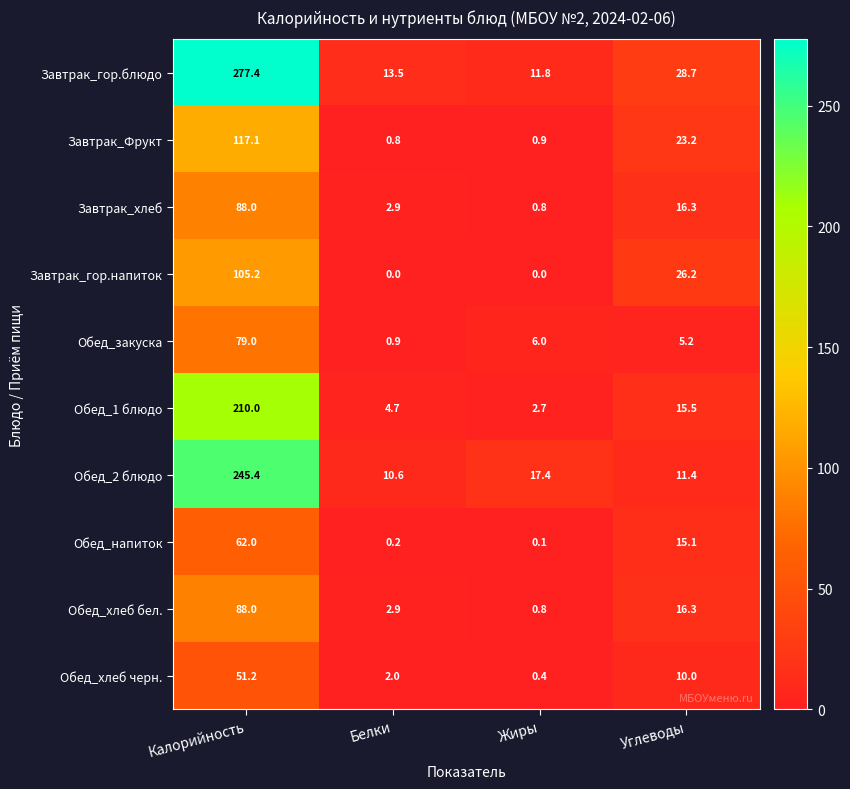

True or false: Обед_напиток has a value of 62.0 at Калорийность.

True